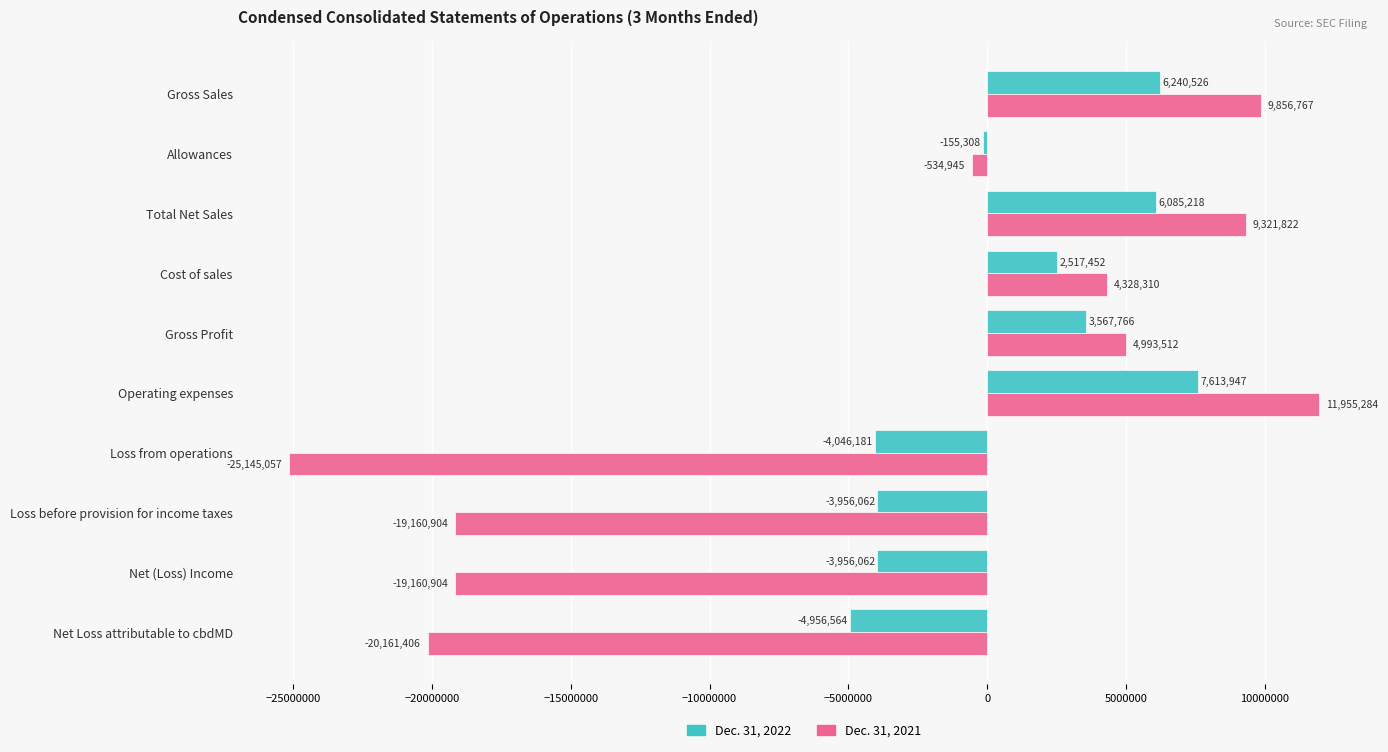

Where is Dec. 31, 2021 nearest to the value -6594886?

Allowances